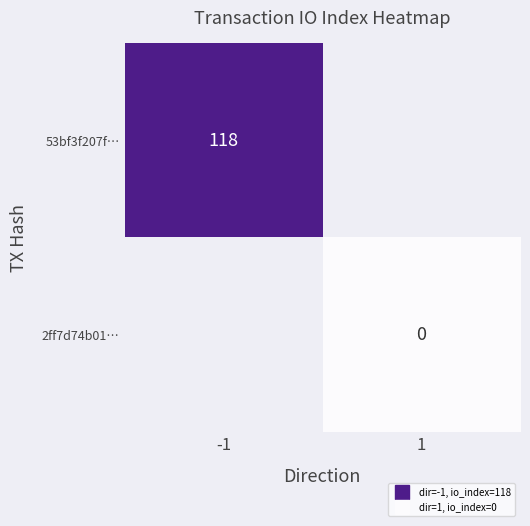

Rank the series by their average value, from highest to lowest.

53bf3f207f…, 2ff7d74b01…